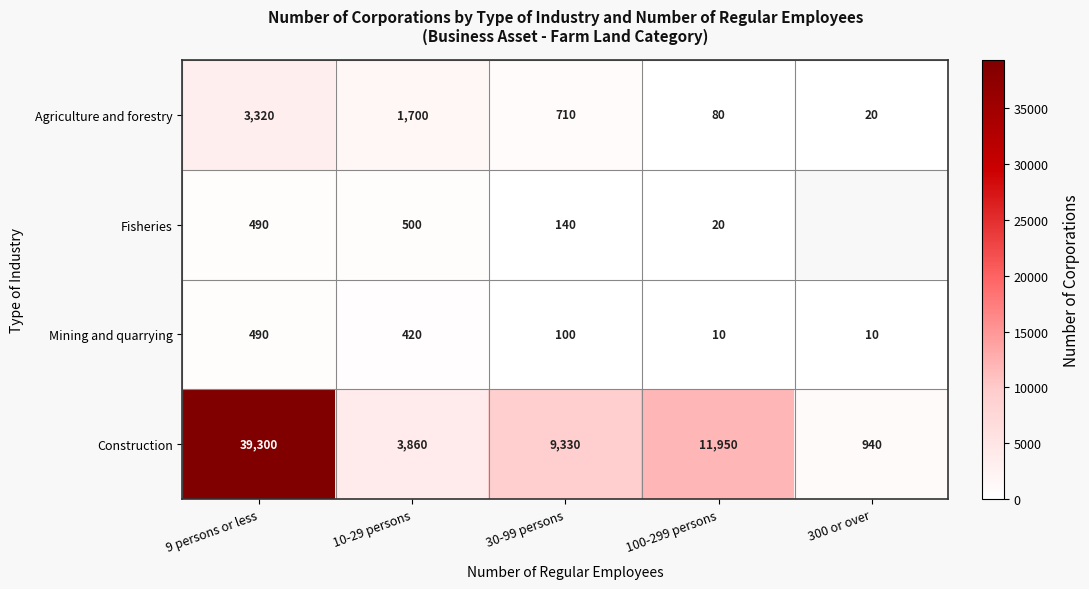

Is the value of Mining and quarrying at 300 or over greater than the value of Fisheries at 100-299 persons?

No